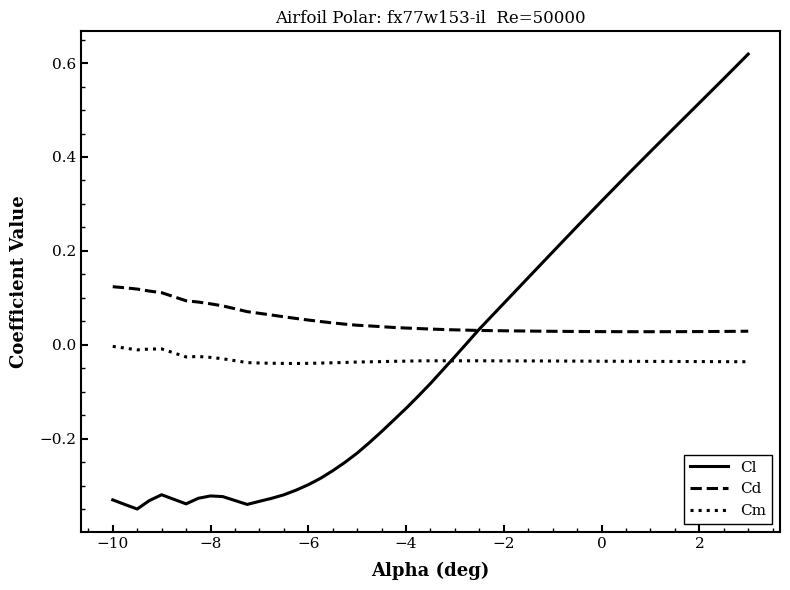

List the series in order of their overall mean, highest first.

Cd, Cm, Cl